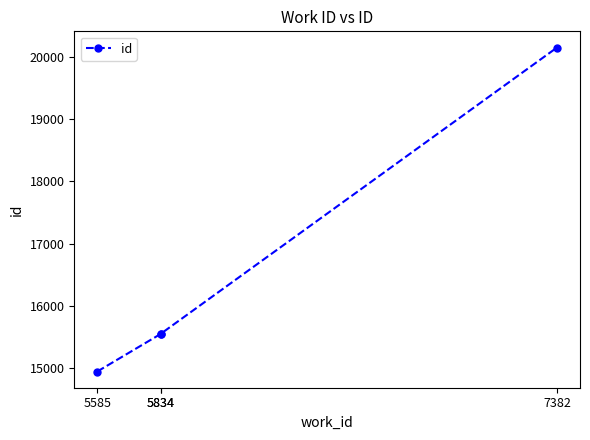

Between 5585 and 5834, which is larger?

5834